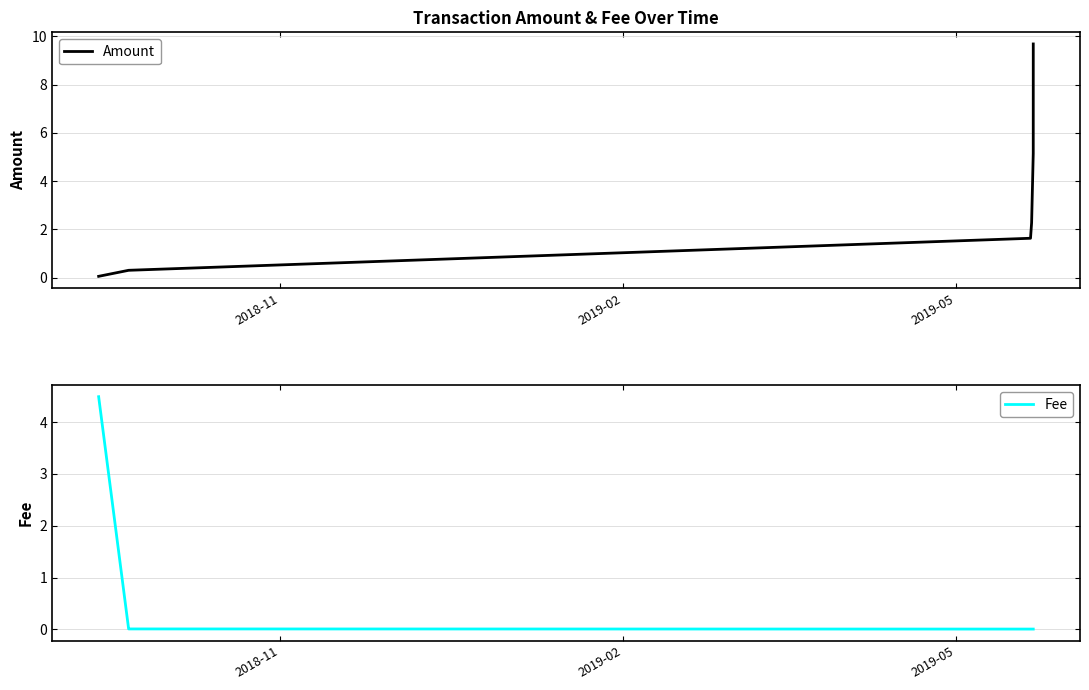

List the series in order of their overall mean, highest first.

Amount, Fee